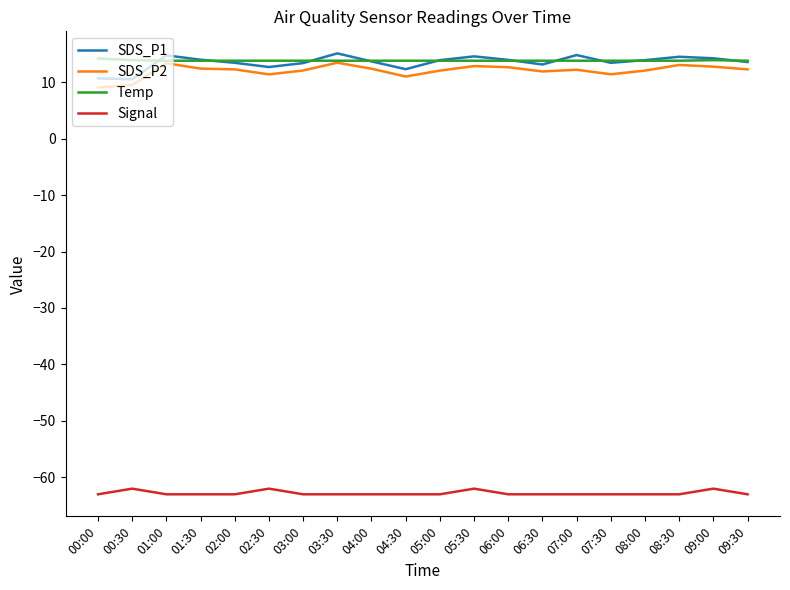

The value of Signal at 00:00 is -63.0. True or false?

True